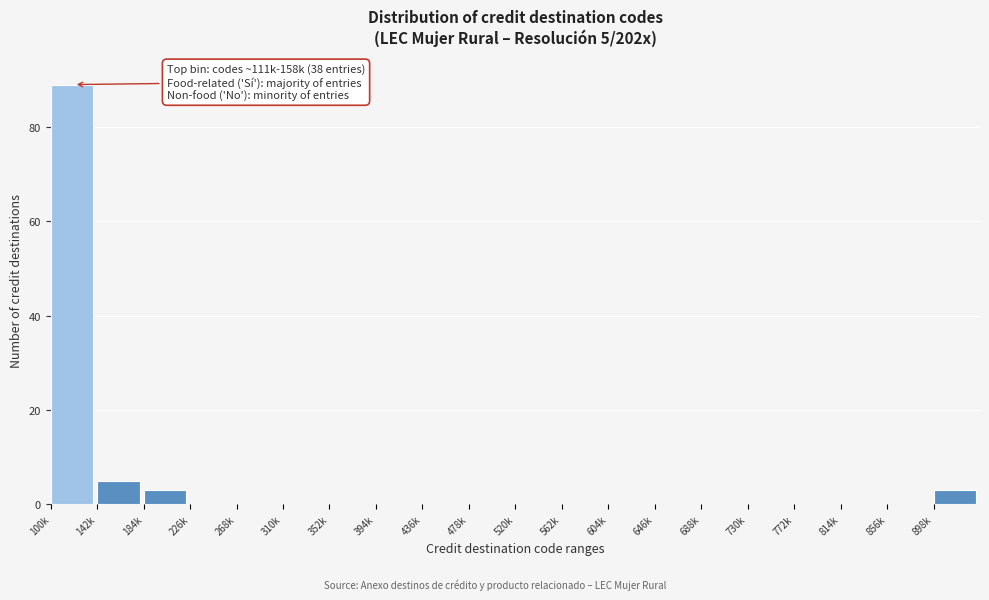

Reading left to right, extract all data points from this chart.

100k=89	142k=5	184k=3	226k=0	268k=0	310k=0	352k=0	394k=0	436k=0	478k=0	520k=0	562k=0	604k=0	646k=0	688k=0	730k=0	772k=0	814k=0	856k=0	898k=3